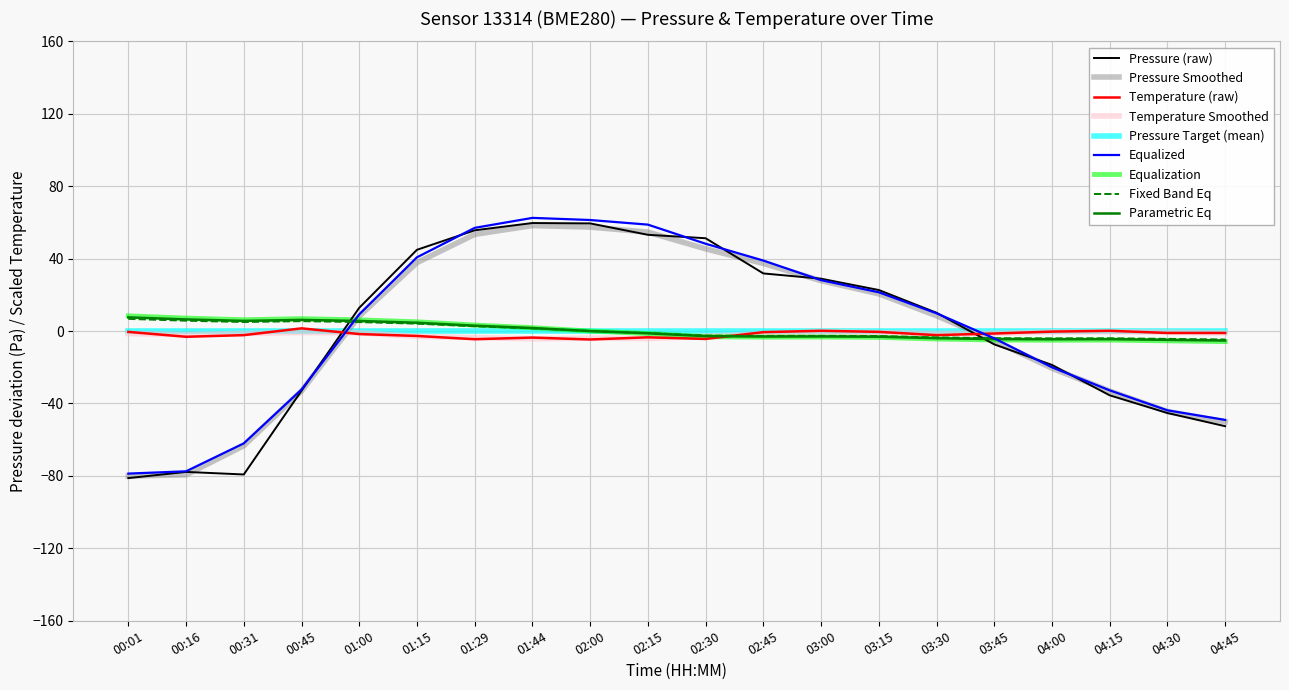

What is the spread (max minus min) of values at 00:16?

86.5